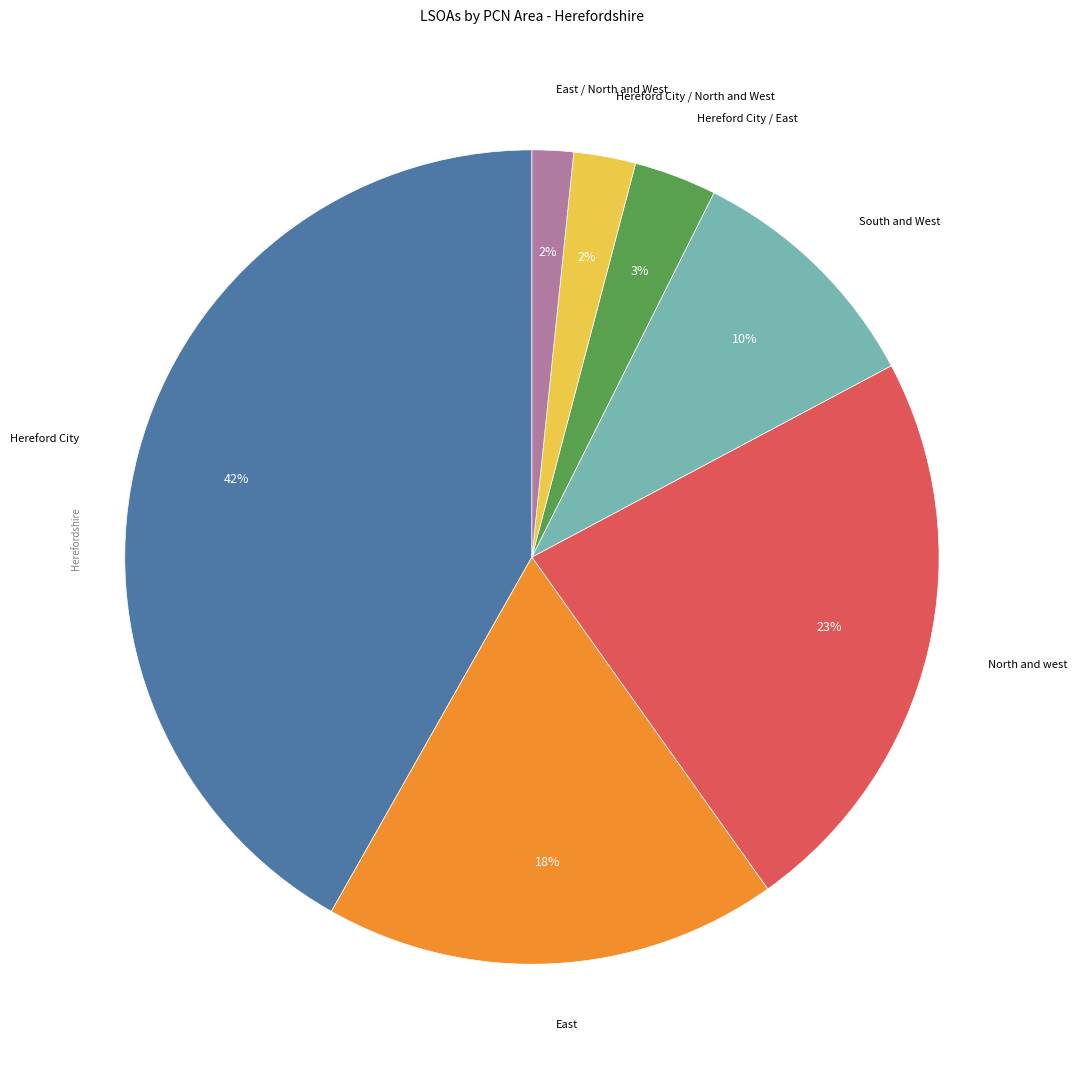

Is there a majority slice in this chart?

No